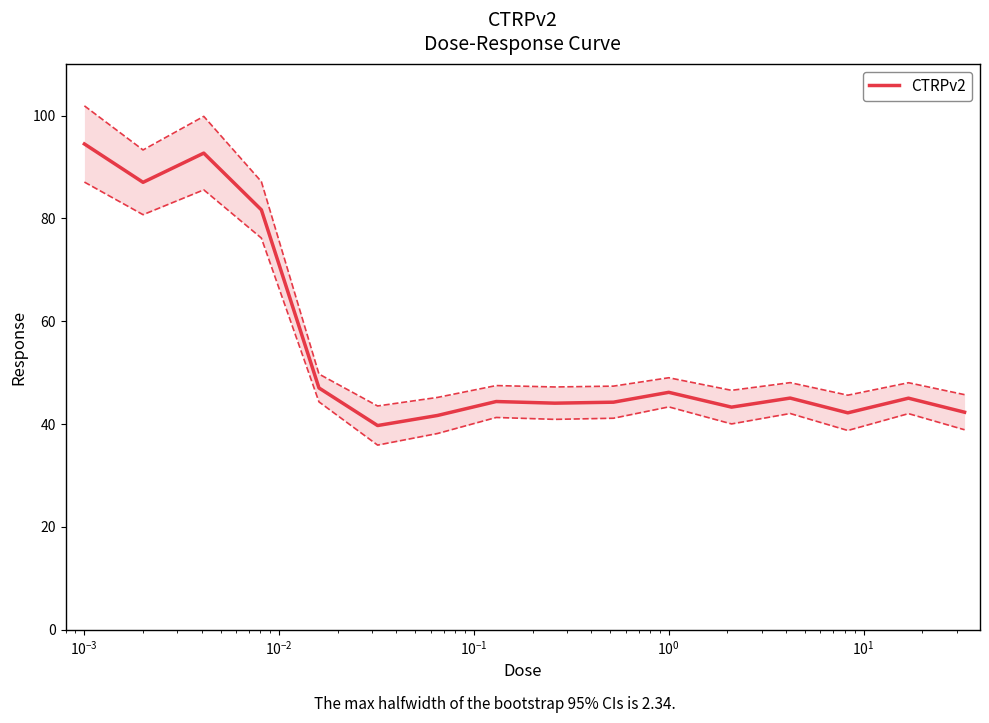

How many data points does each series have?

16